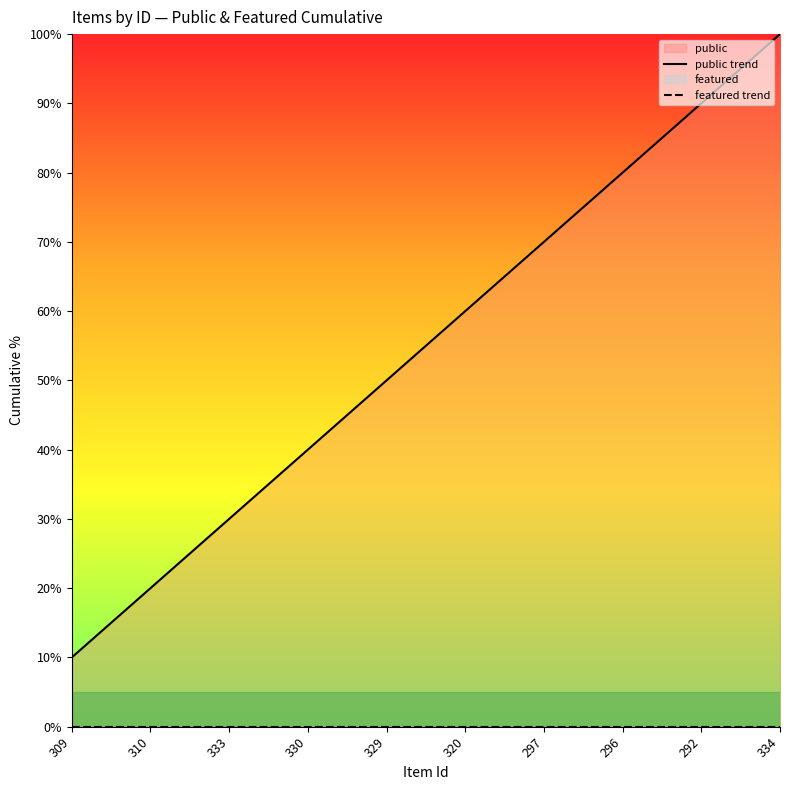

Rank the categories by public trend value from lowest to highest.

309, 310, 333, 330, 329, 320, 297, 296, 292, 334